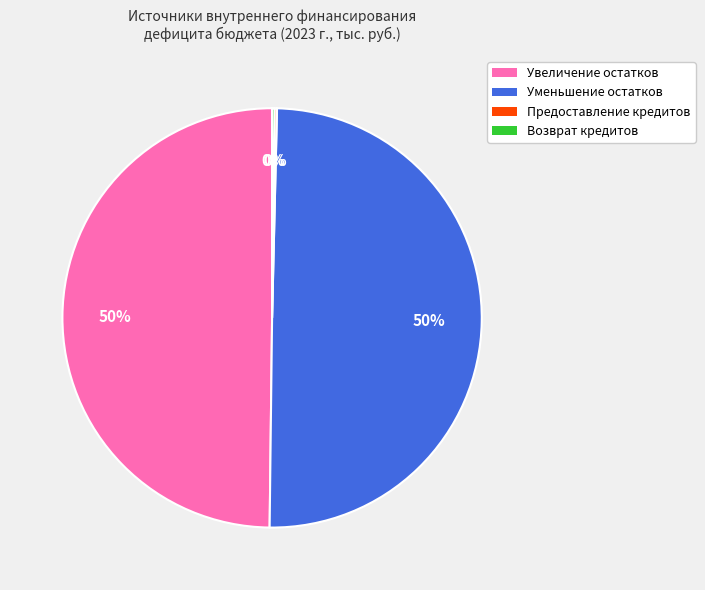

To the nearest percent, what is the difference between the largest and smallest slice percentages?

50%